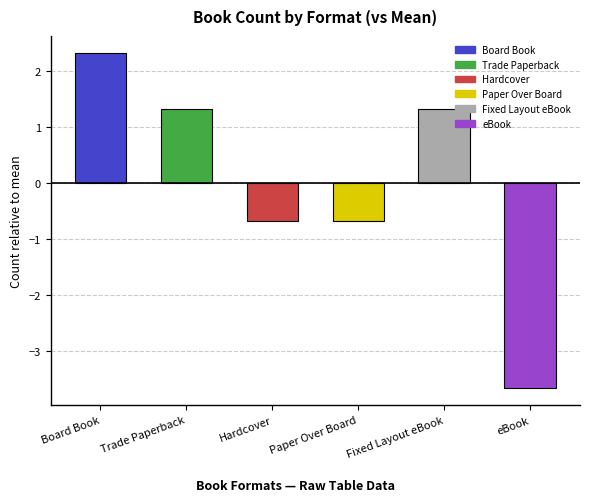

What is the sum of the values at Trade Paperback and Fixed Layout eBook?

2.7